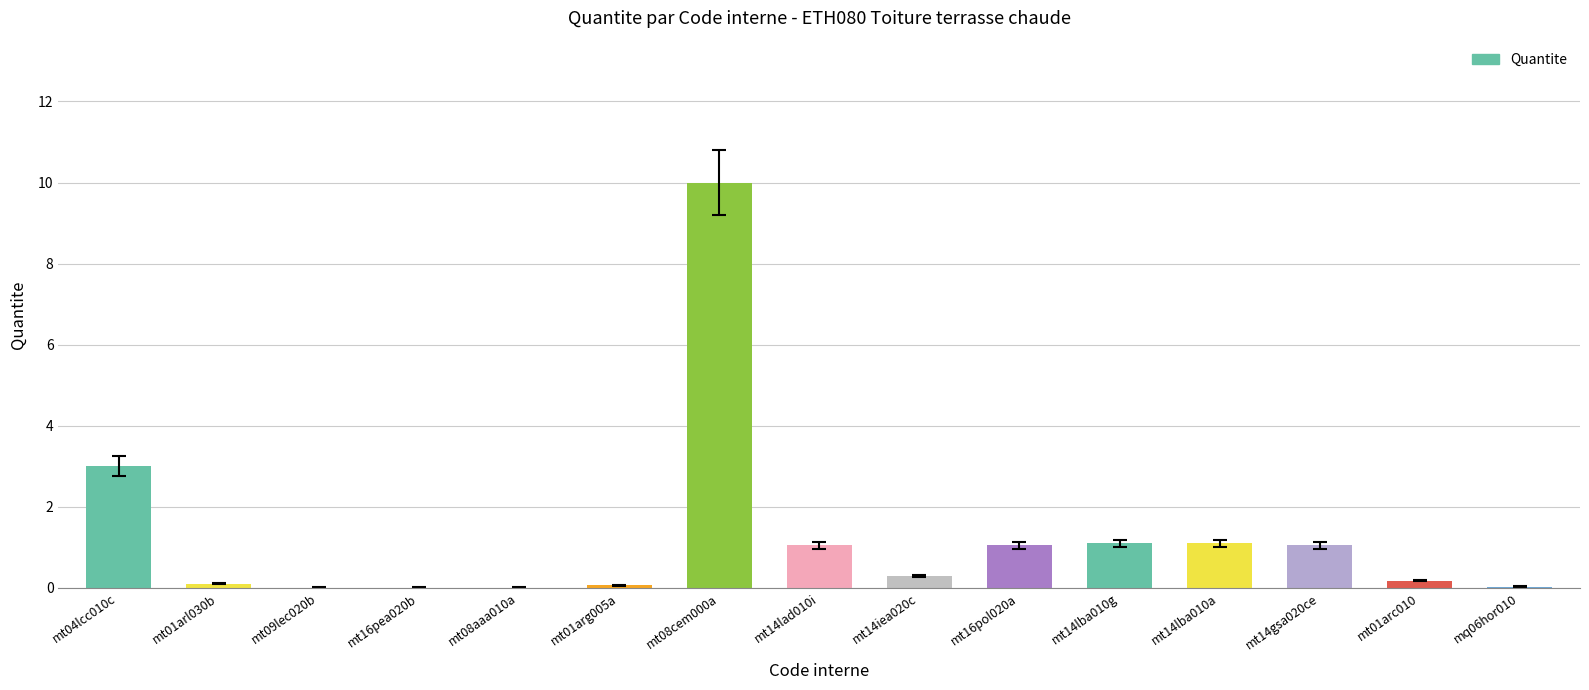

The value at mt08aaa010a is 0.0. True or false?

True